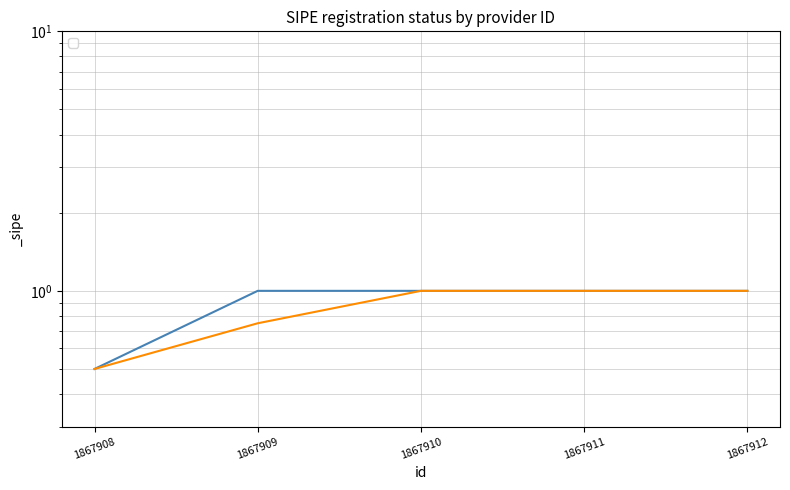

What is the value of the 1st point from the left?

0.5